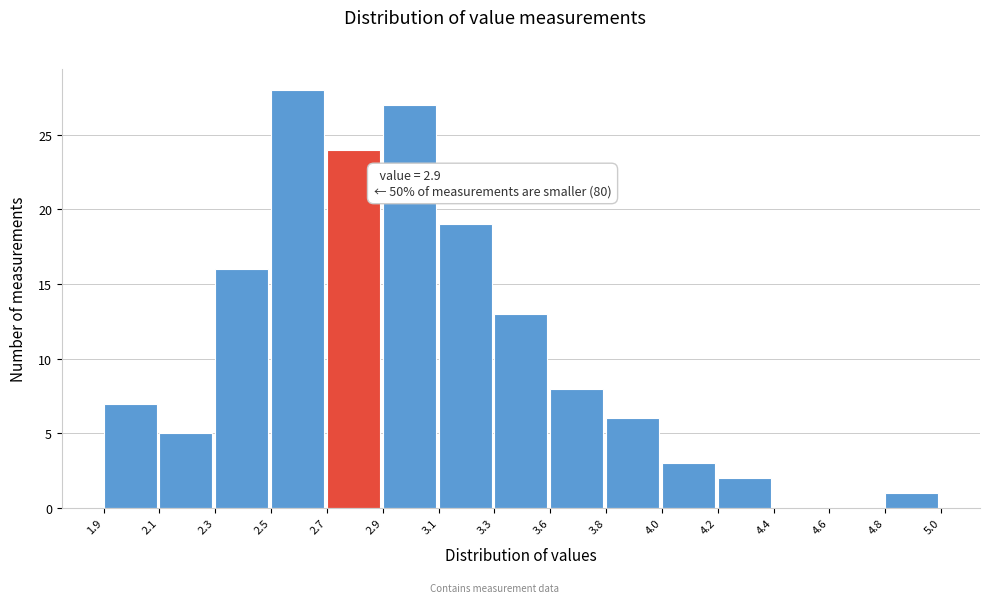

Reading left to right, list all the values displayed in this chart.

1.9=7	2.1=5	2.3=16	2.5=28	2.7=24	2.9=27	3.1=19	3.3=13	3.6=8	3.8=6	4.0=3	4.2=2	4.4=0	4.6=0	4.8=1